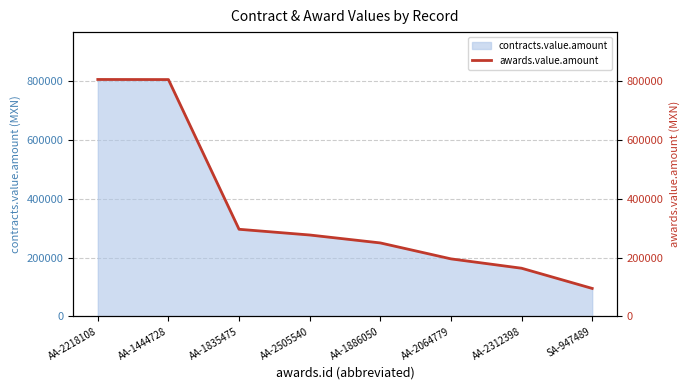

What is the difference between the maximum and minimum values?

711814.7